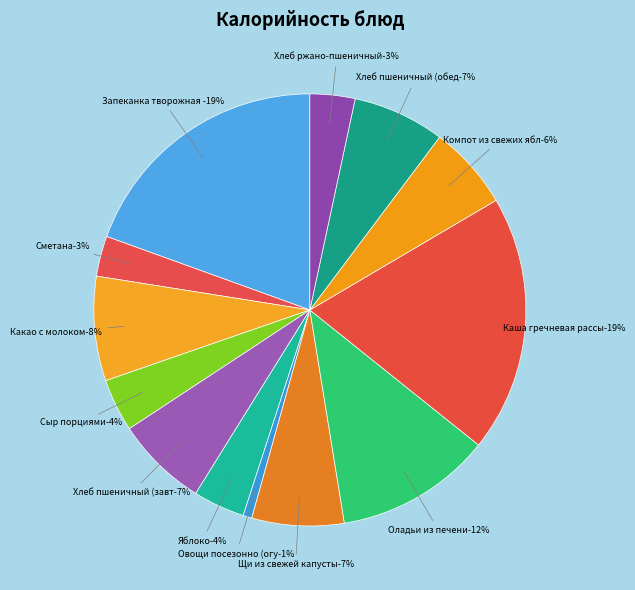

What portion of the pie excludes Яблоко?

96.1%